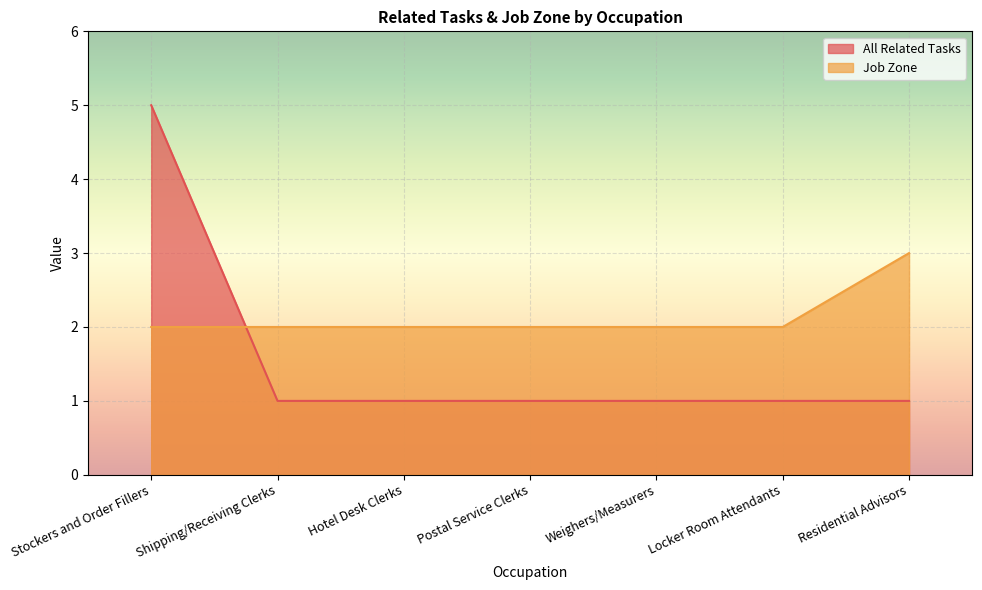

What is the maximum value shown in the chart?

5